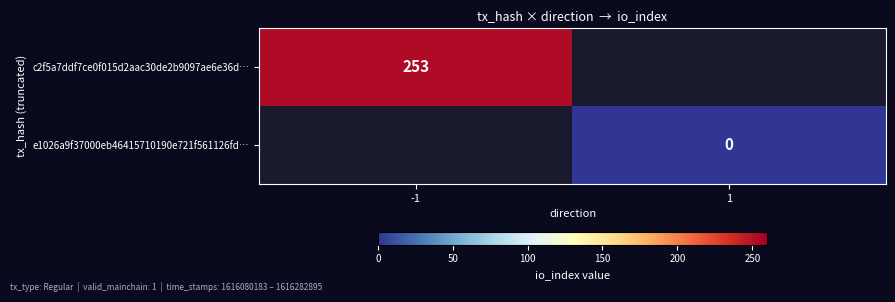

Between 1 and -1, which is larger?

-1